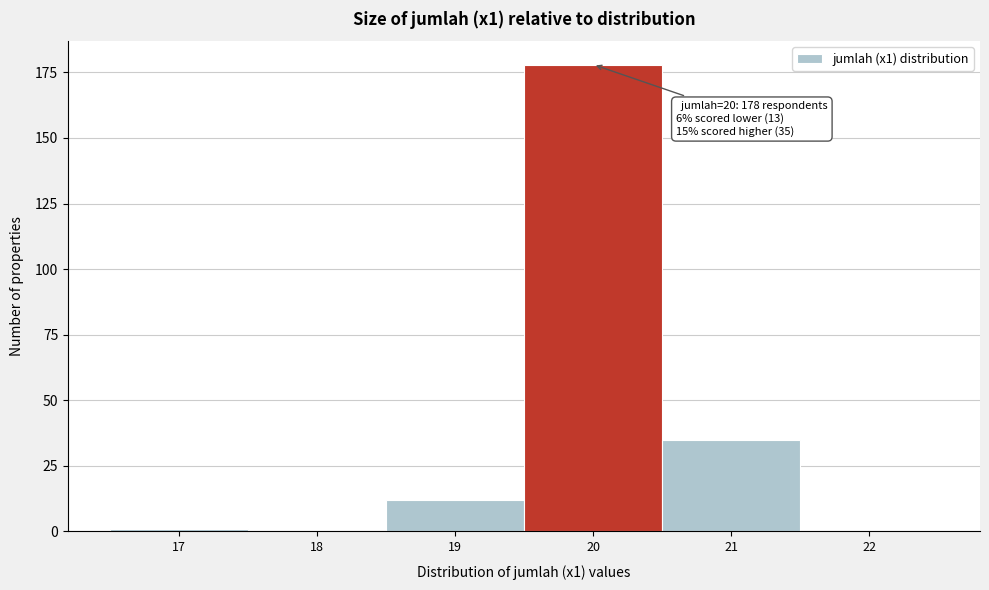

Reading left to right, list all the values displayed in this chart.

17=1	18=0	19=12	20=178	21=35	22=0